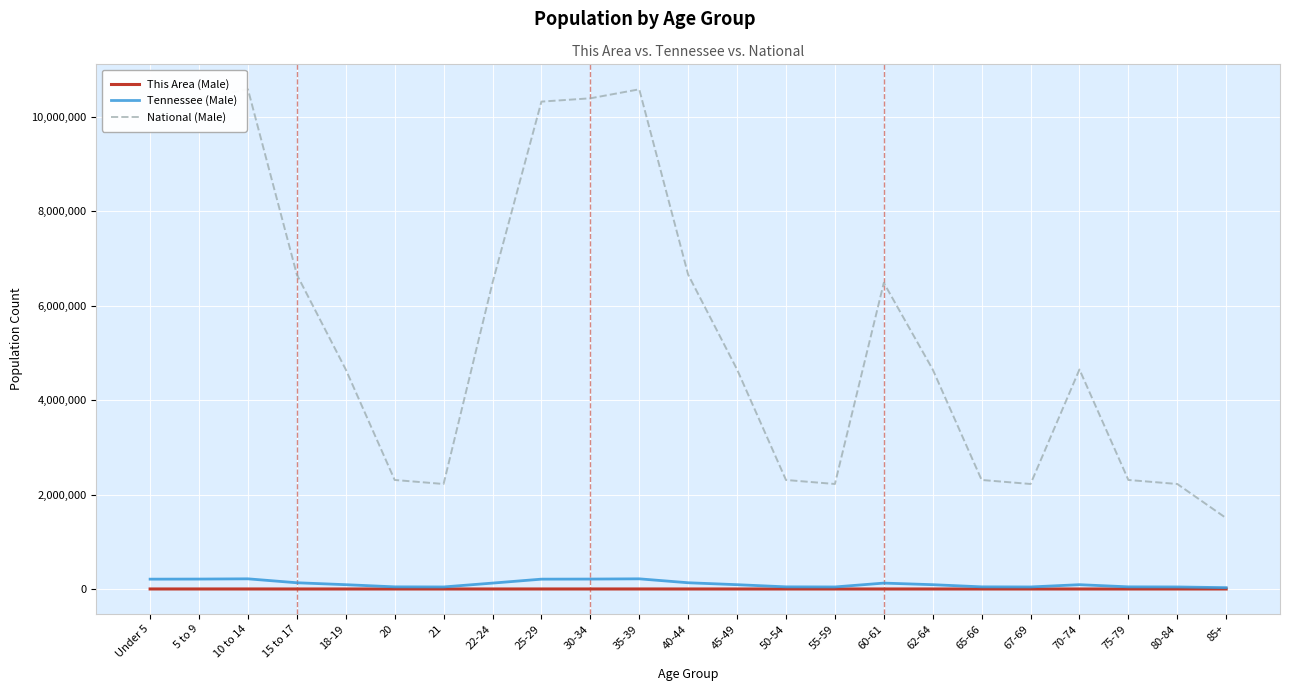

Which series has the widest spread of values?

National (Male)